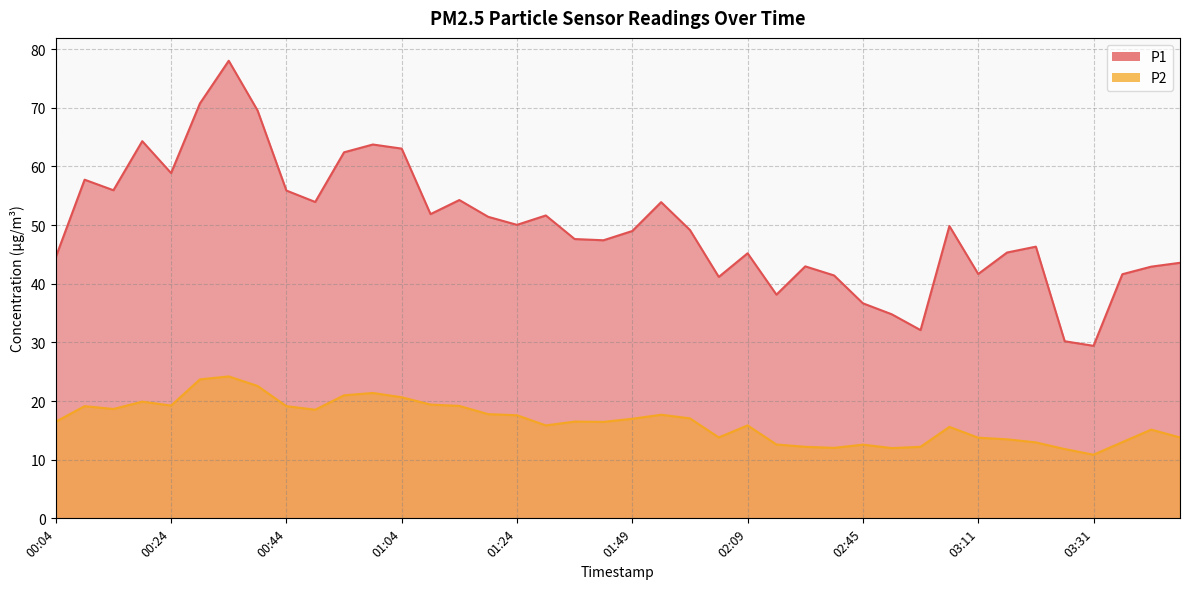

How many lines are shown in the chart?

2